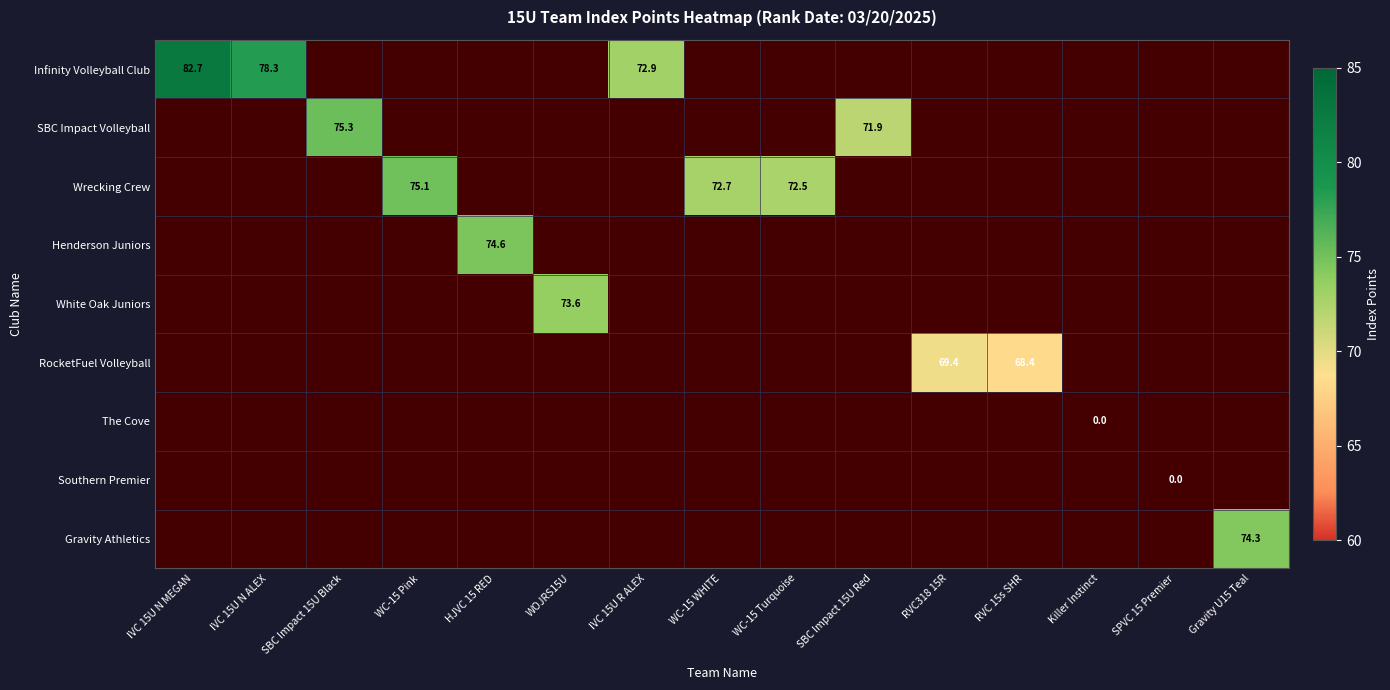

Which label corresponds to the largest value in the chart?

IVC 15U N MEGAN